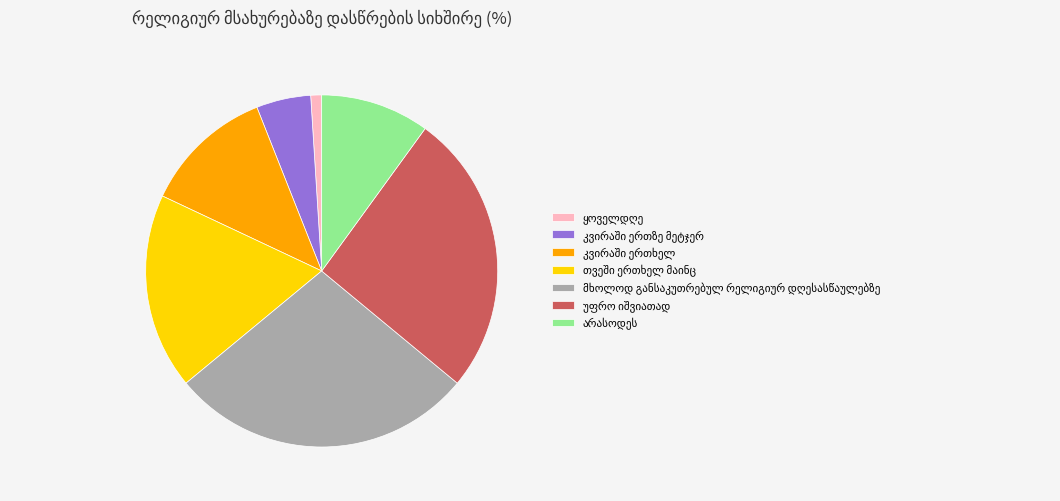

Does any single category account for the majority?

No